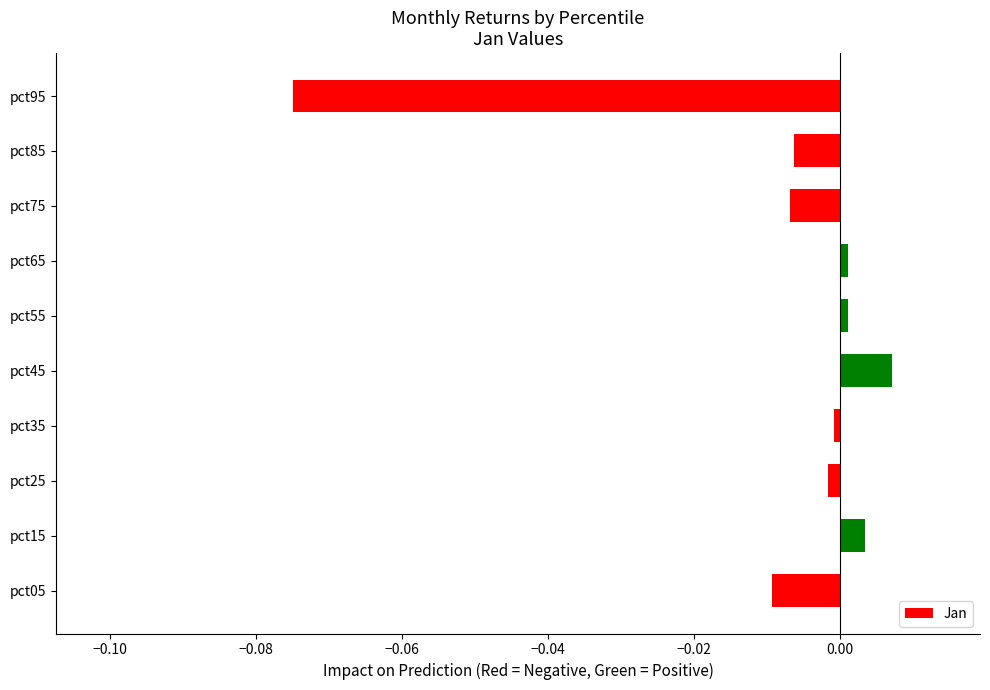

Which category has the lowest value across all series?

pct95